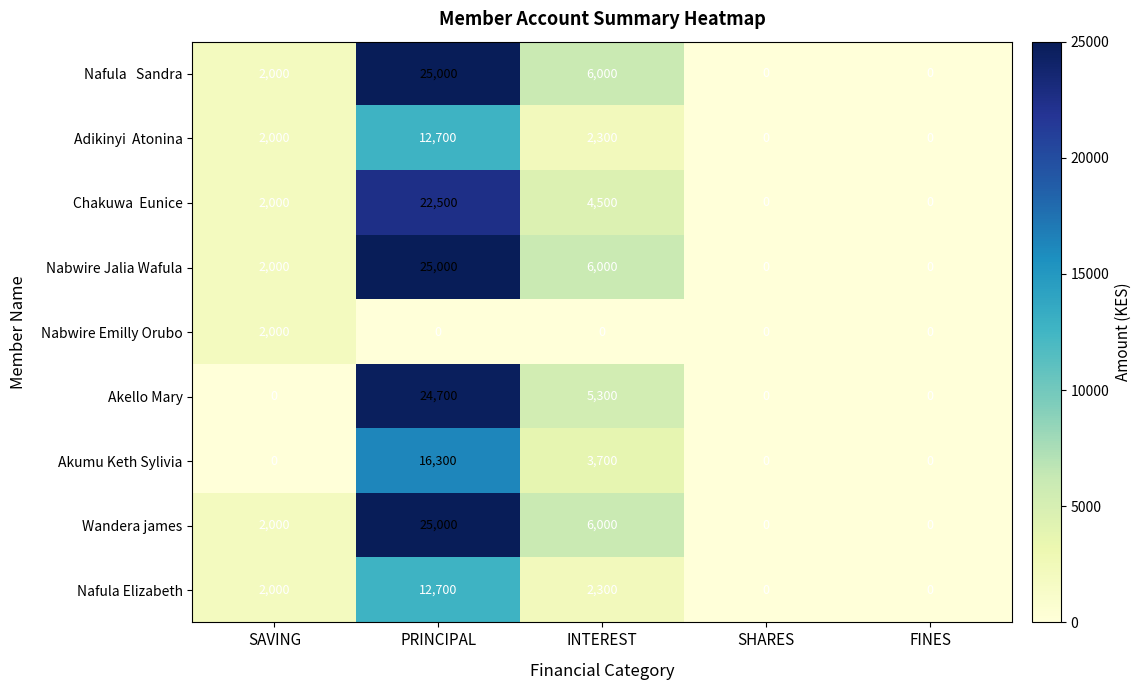

What is the average value of the Nabwire Jalia Wafula series?

6600